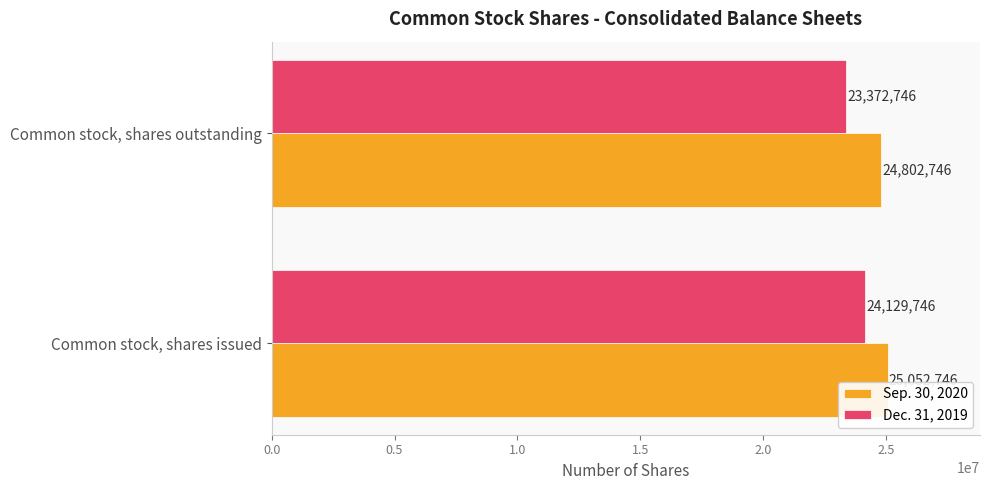

Which series has the largest total across all categories?

Sep. 30, 2020